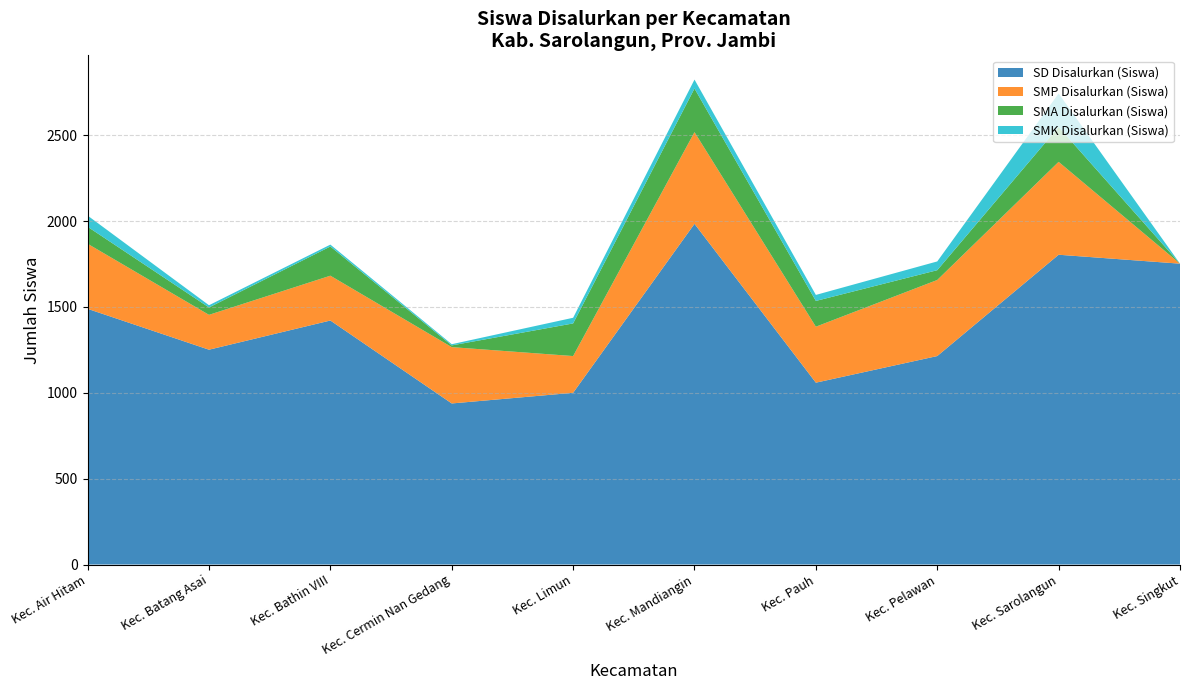

Is it true that SD Disalurkan (Siswa) equals 399 at Kec. Cermin Nan Gedang?

False